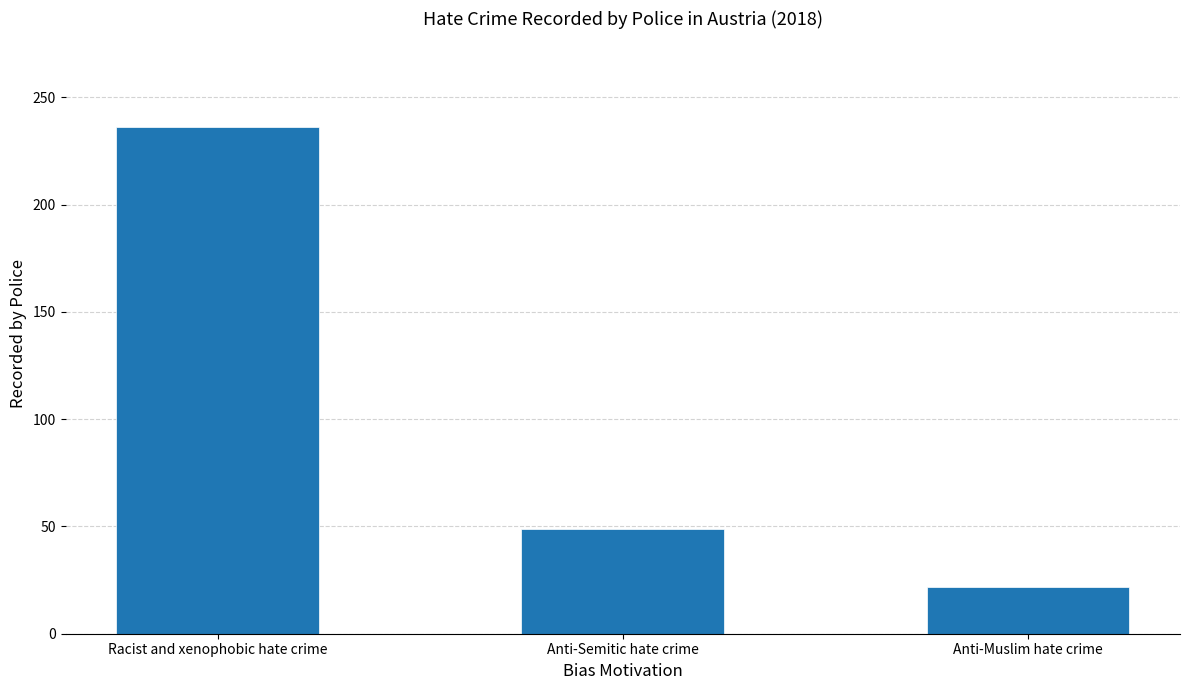

Is it true that the value at Anti-Muslim hate crime is 5?

False